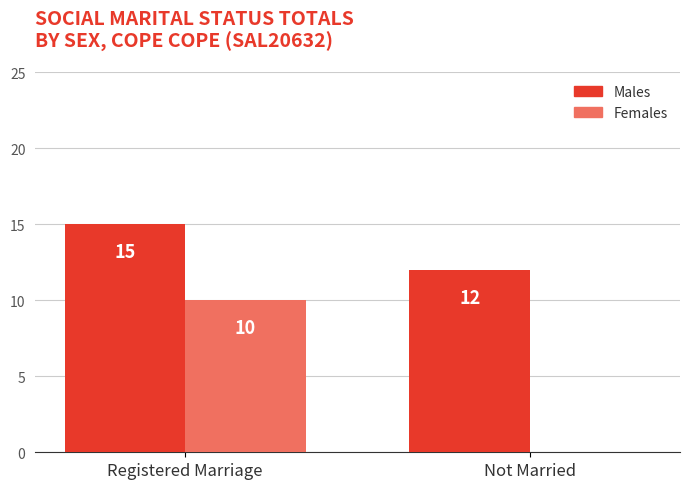

What are all the series names shown in the legend?

Males, Females